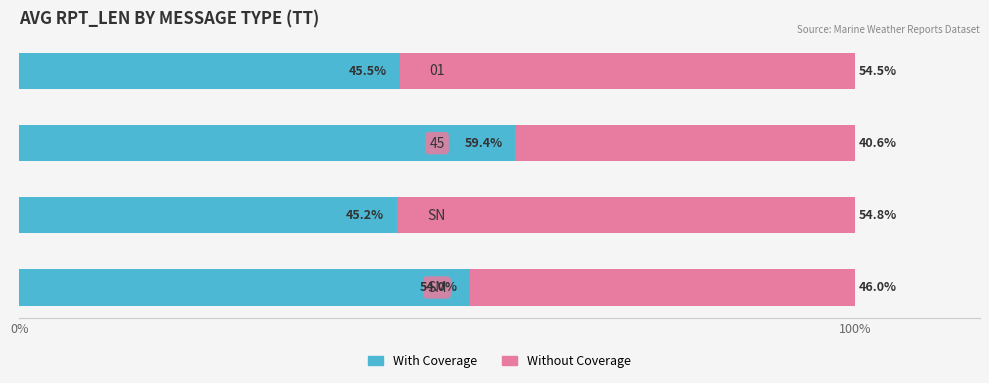

What is the maximum value for With Coverage?

59.4